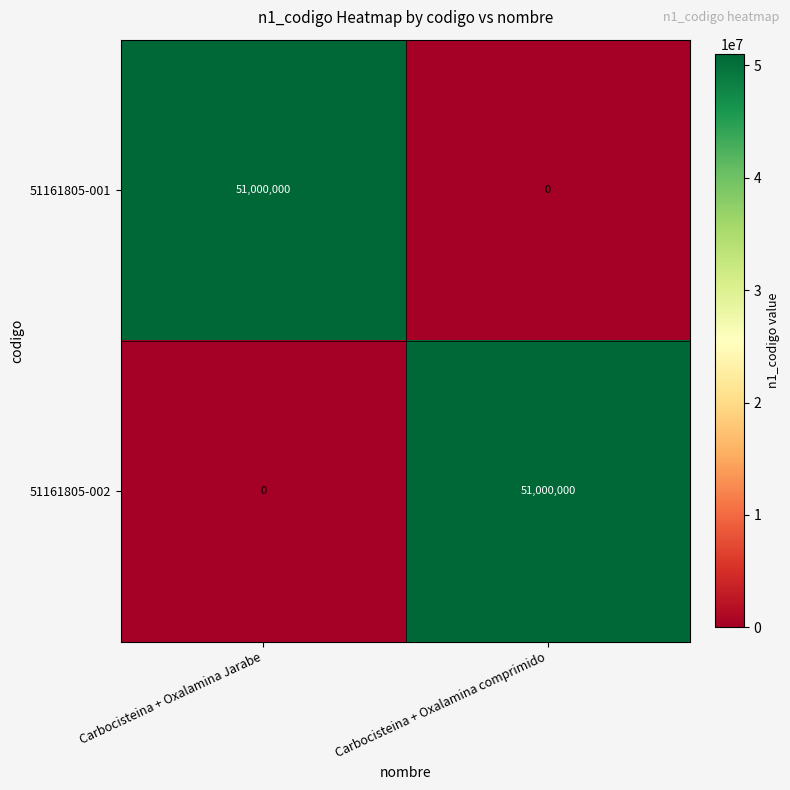

What is the difference between the 51161805-001 values at Carbocisteina + Oxalamina Jarabe and Carbocisteina + Oxalamina comprimido?

51000000